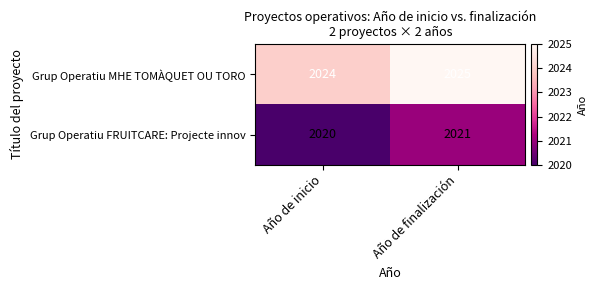

What is the spread (max minus min) of values at Año de finalización?

4